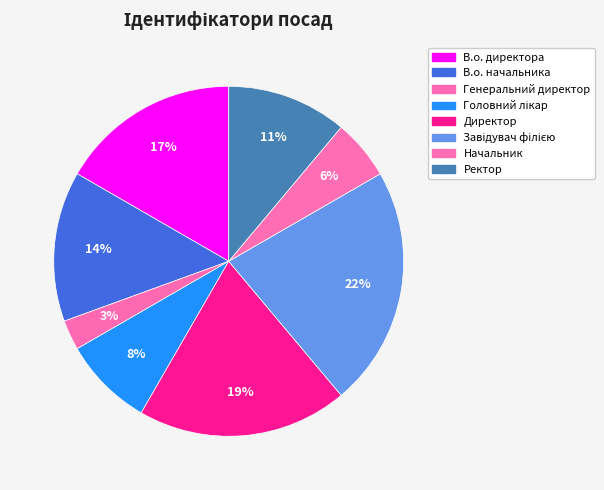

The Ректор slice represents 6% of the pie. True or false?

False